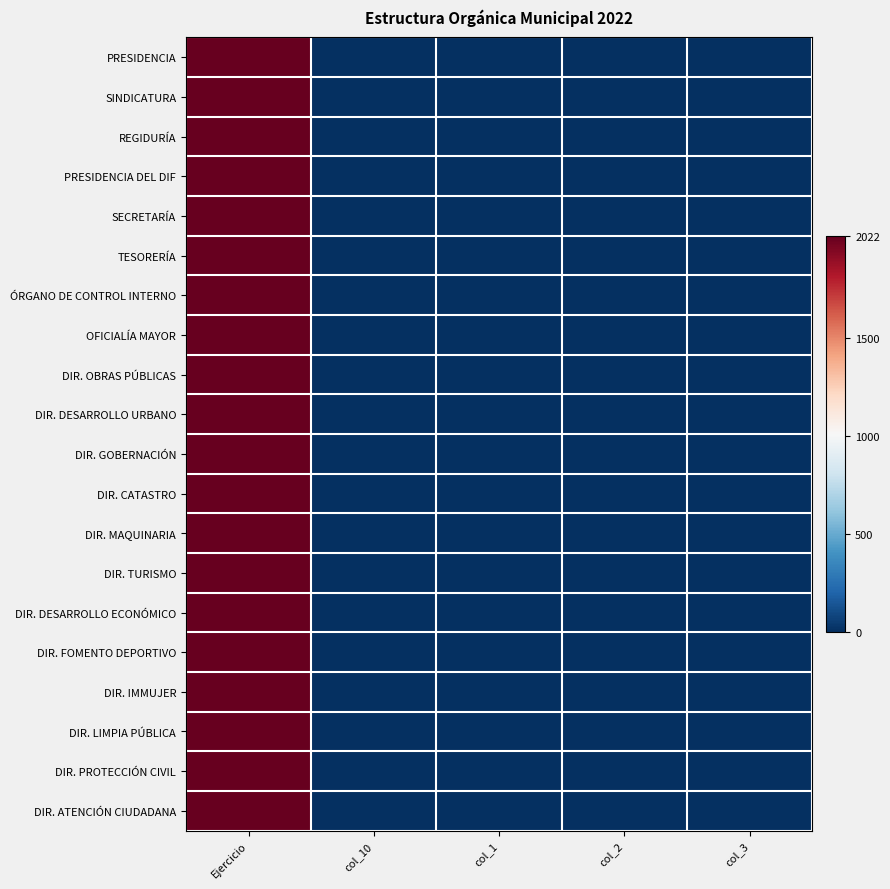

Count the number of categories in the chart.

5